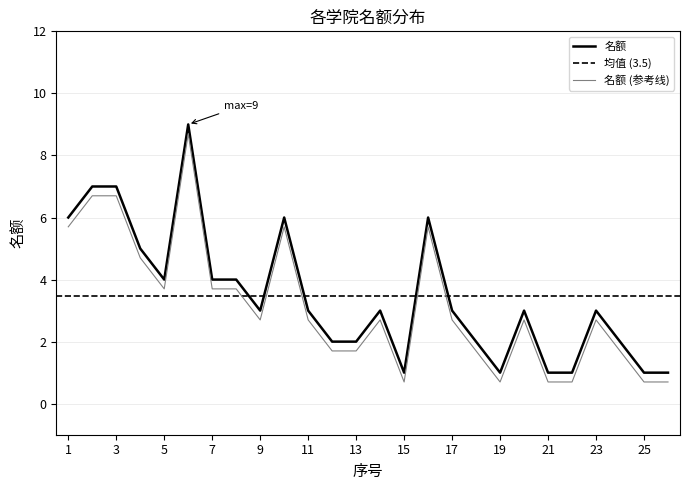

How many values are between 2 and 5?

14